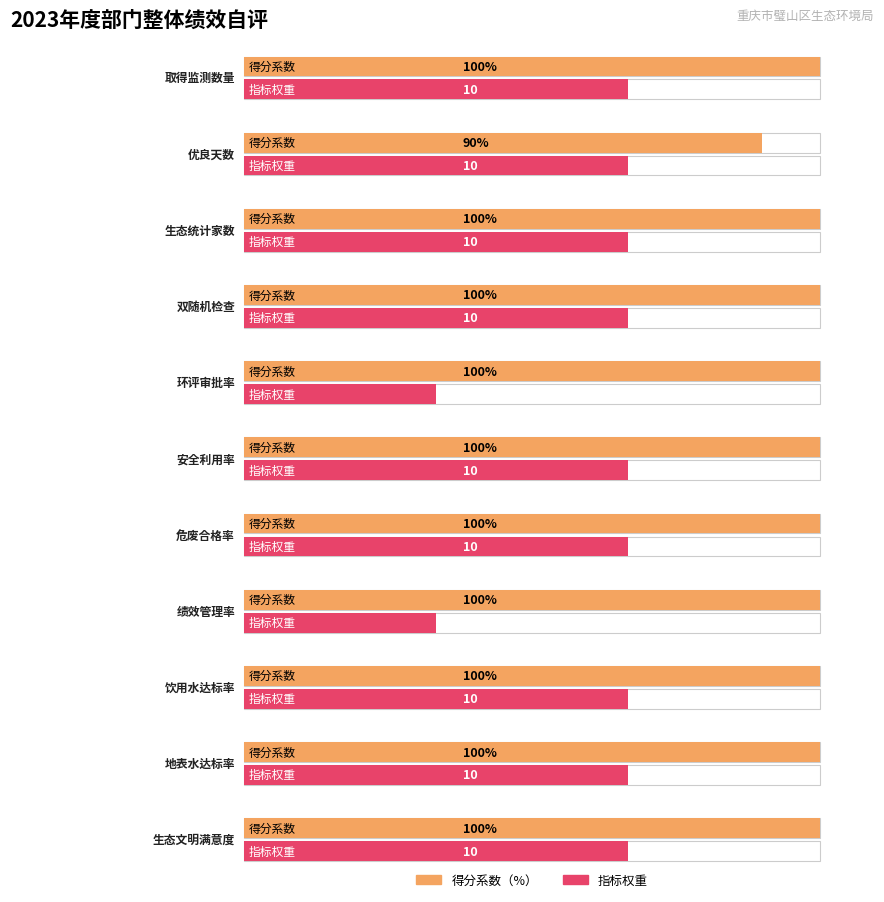

Which category has the highest value in the 指标值 series?

取得监测数量